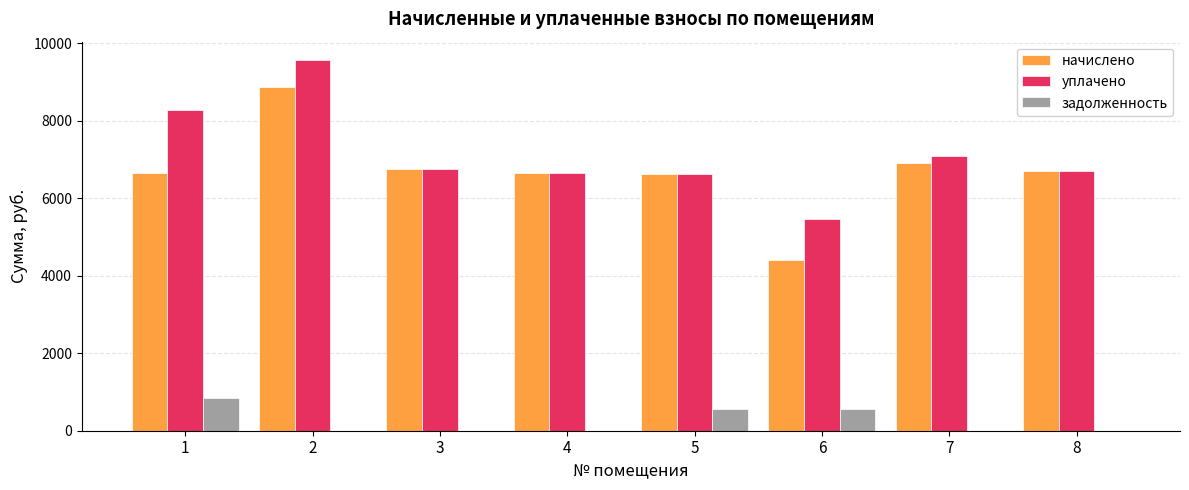

What is the sum of all уплачено values?

57135.3